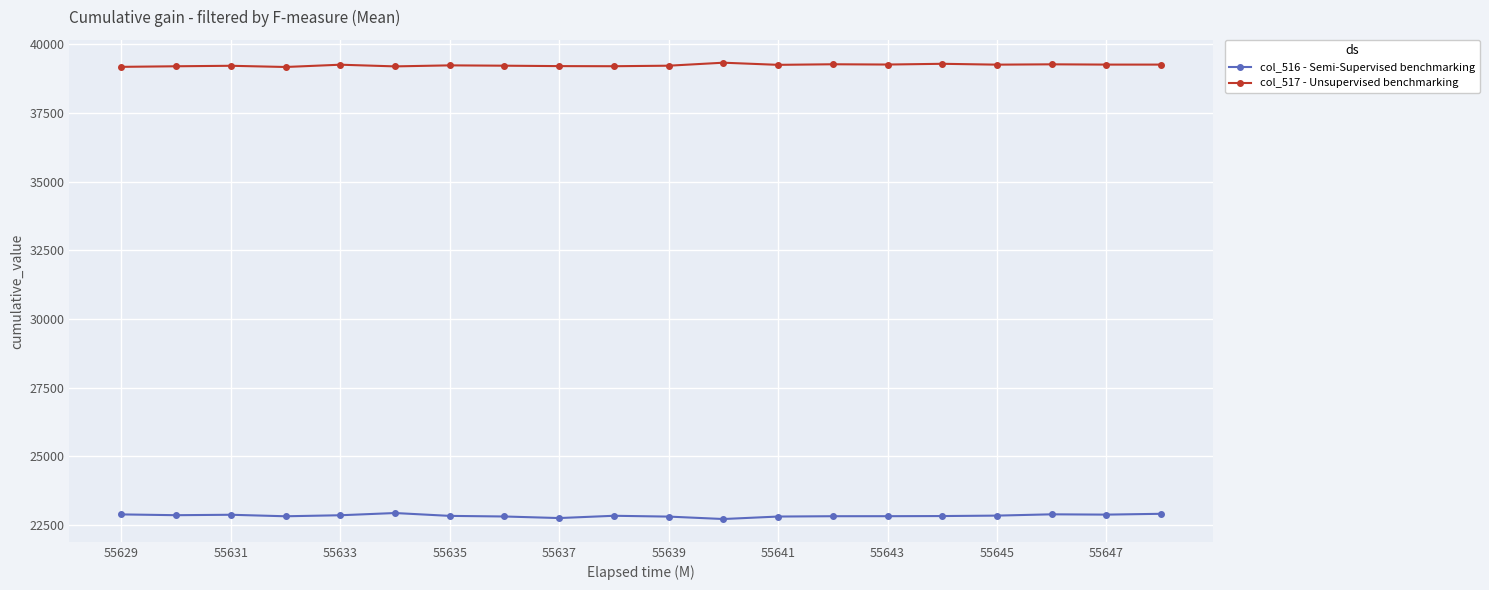

What are all the series names shown in the legend?

col_516 - Semi-Supervised benchmarking, col_517 - Unsupervised benchmarking